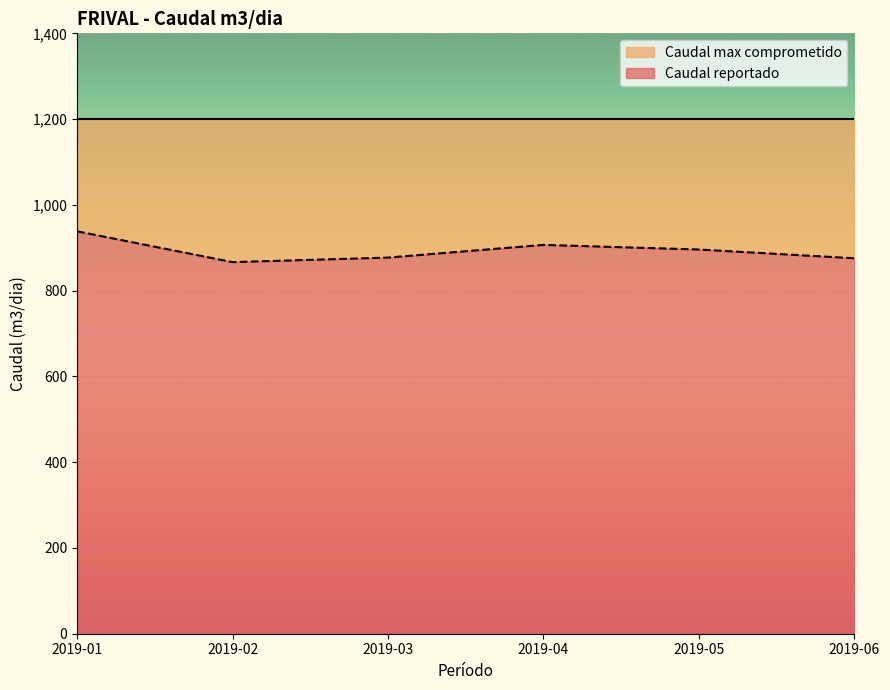

Approximately how many times larger is the value at 2019-05 compared to 2019-01?

1.0